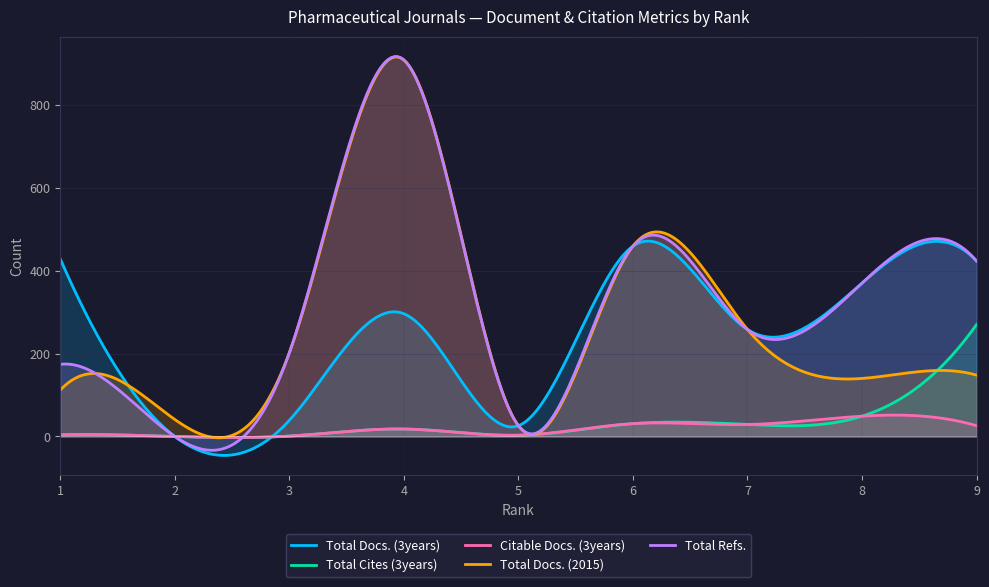

What is the difference between the Total Refs. values at 7 and 3?

56